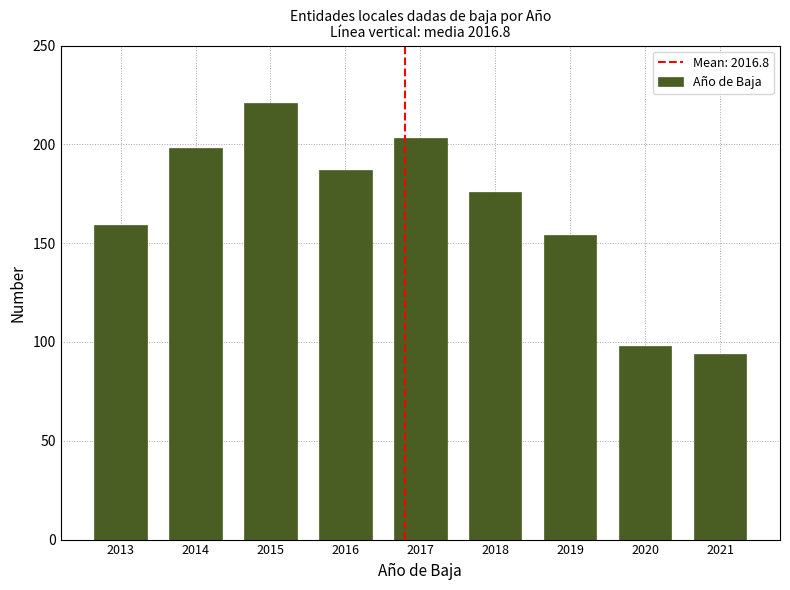

Reading right to left, transcribe all the data shown in this chart.

94	98	154	176	203	187	221	198	159